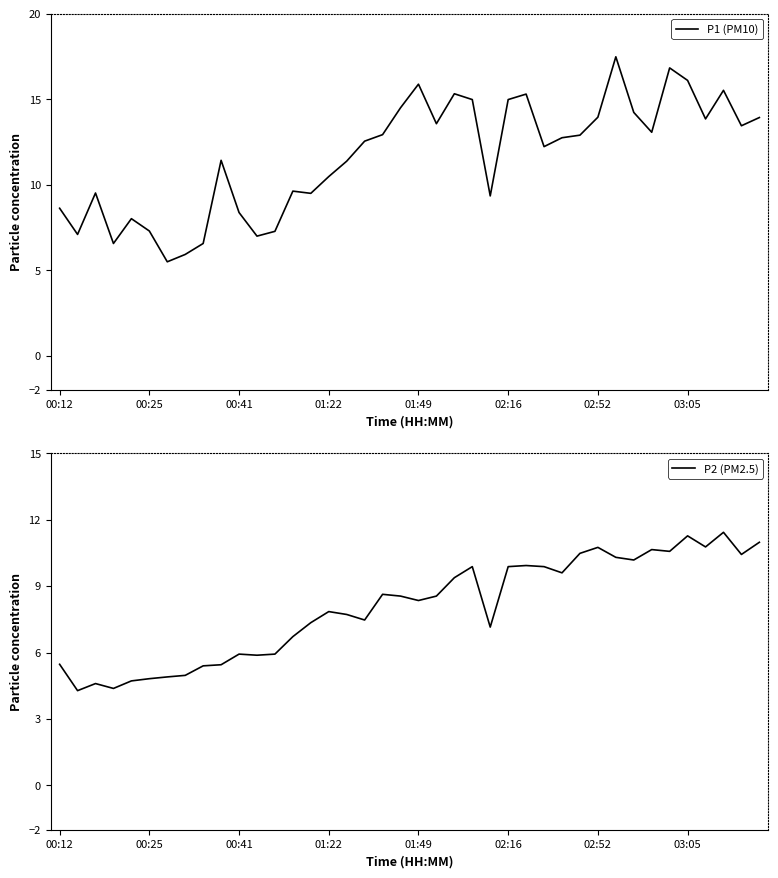

Which series has the largest total across all categories?

P1 (PM10)